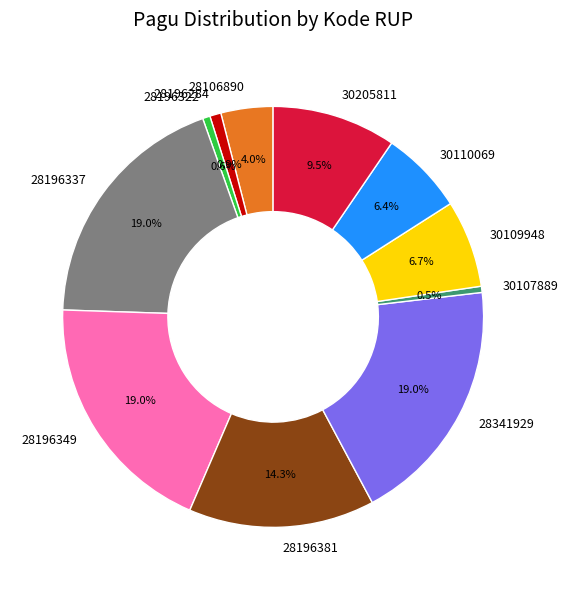

What percentage is NOT represented by 28341929?

81.0%